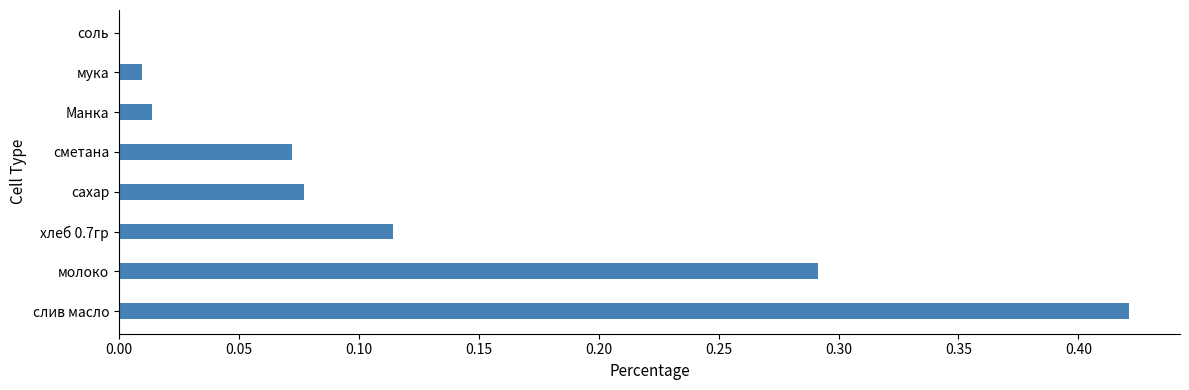

How many series are shown in this chart?

1